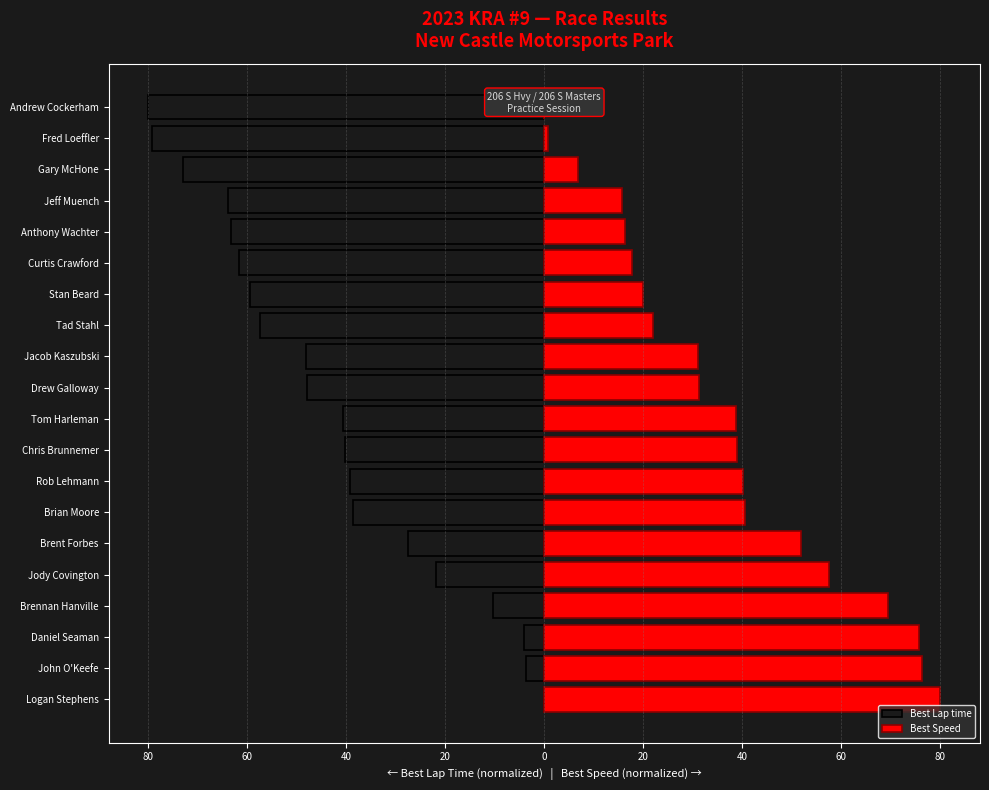

What are all the series names shown in the legend?

Best Lap time, Best Speed